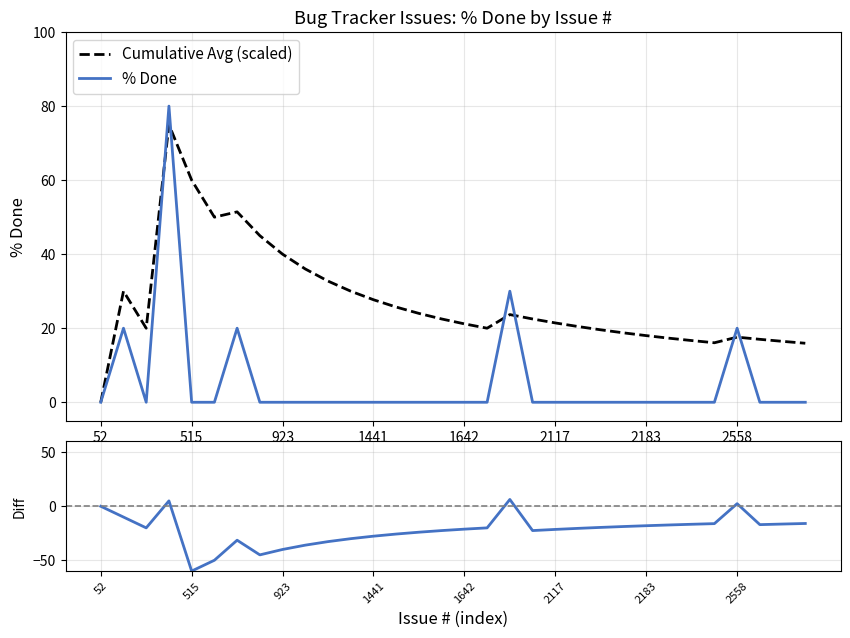

Rank the series by their maximum value, from lowest to highest.

% Done - Cumulative Avg, Cumulative Avg (scaled), % Done